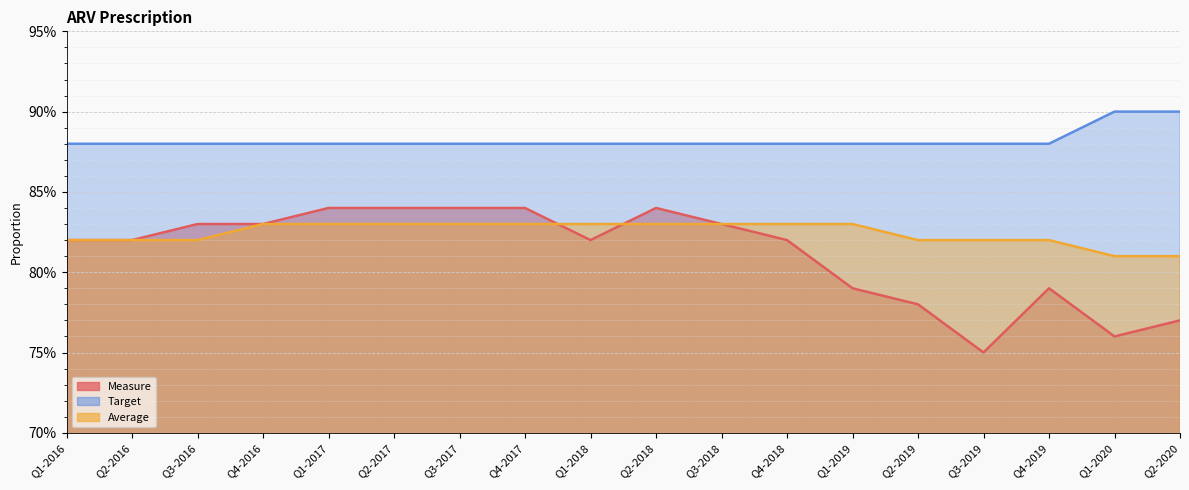

How many intersections are there between Measure and Average?

2